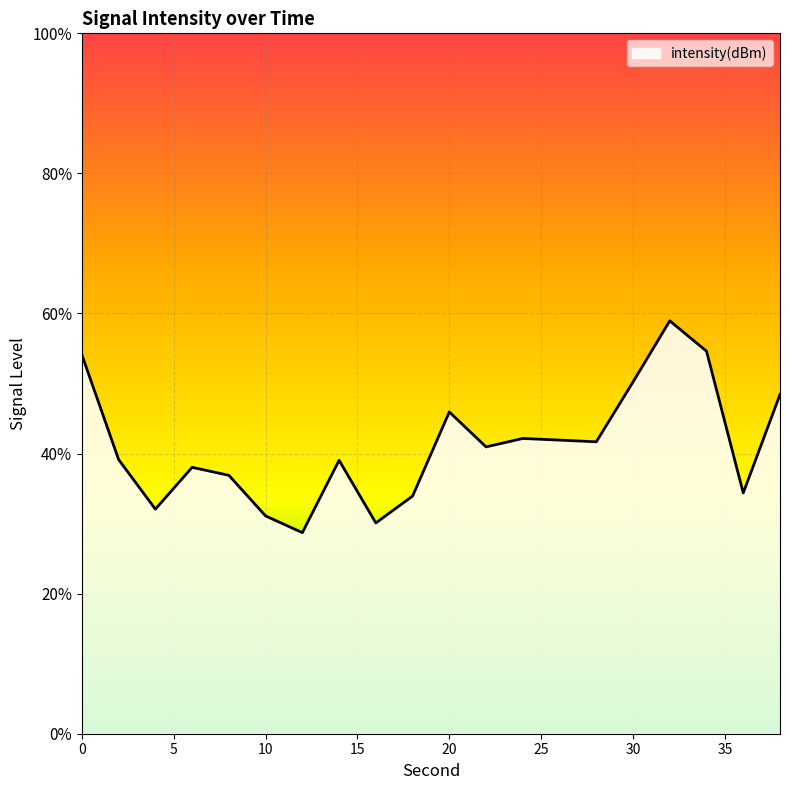

How many lines are shown in the chart?

1